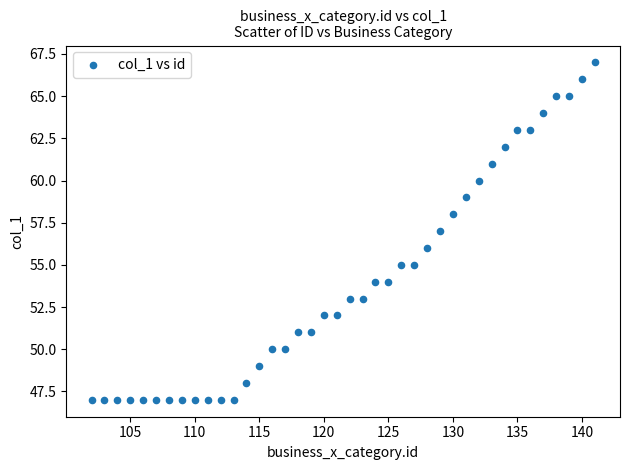

What is the range of Y values (max minus min)?

20